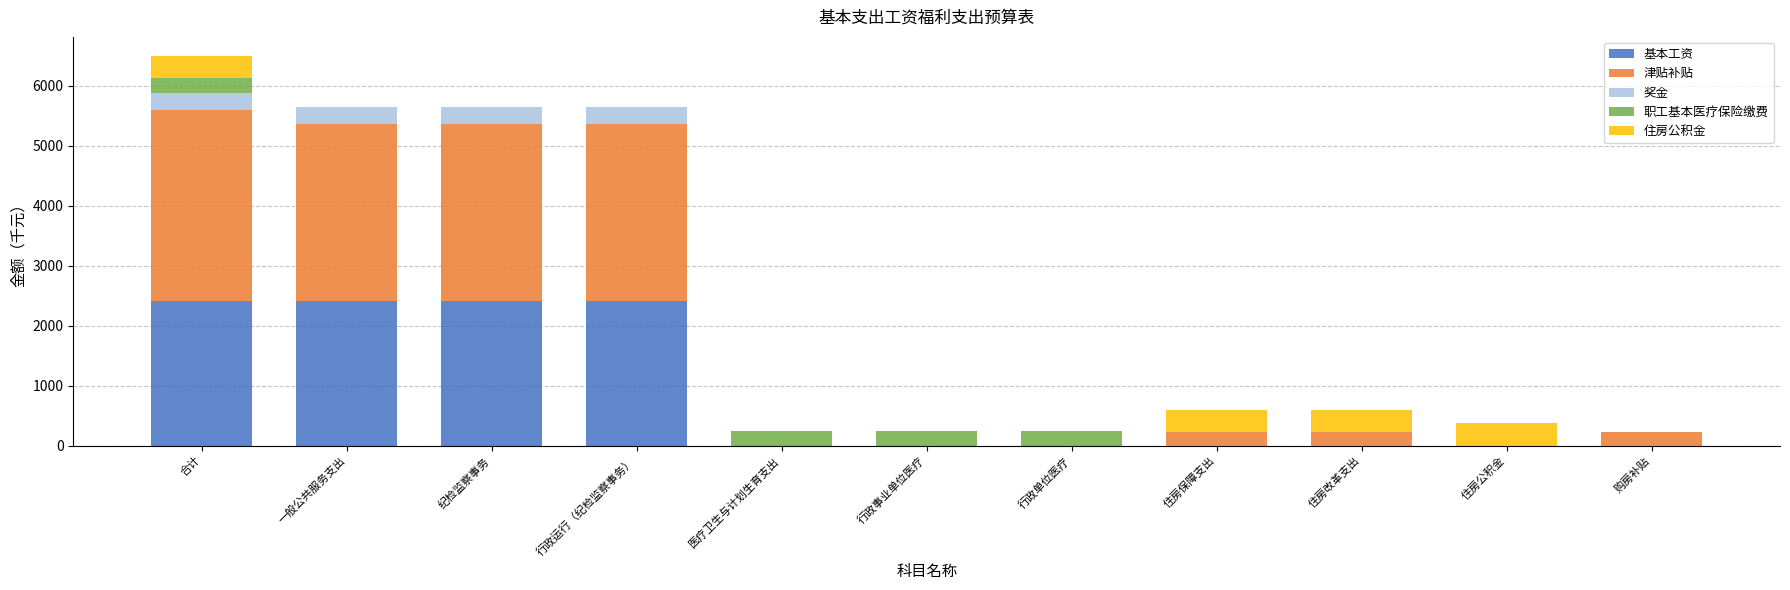

The value of 基本工资 at 医疗卫生与计划生育支出 is 0. True or false?

True